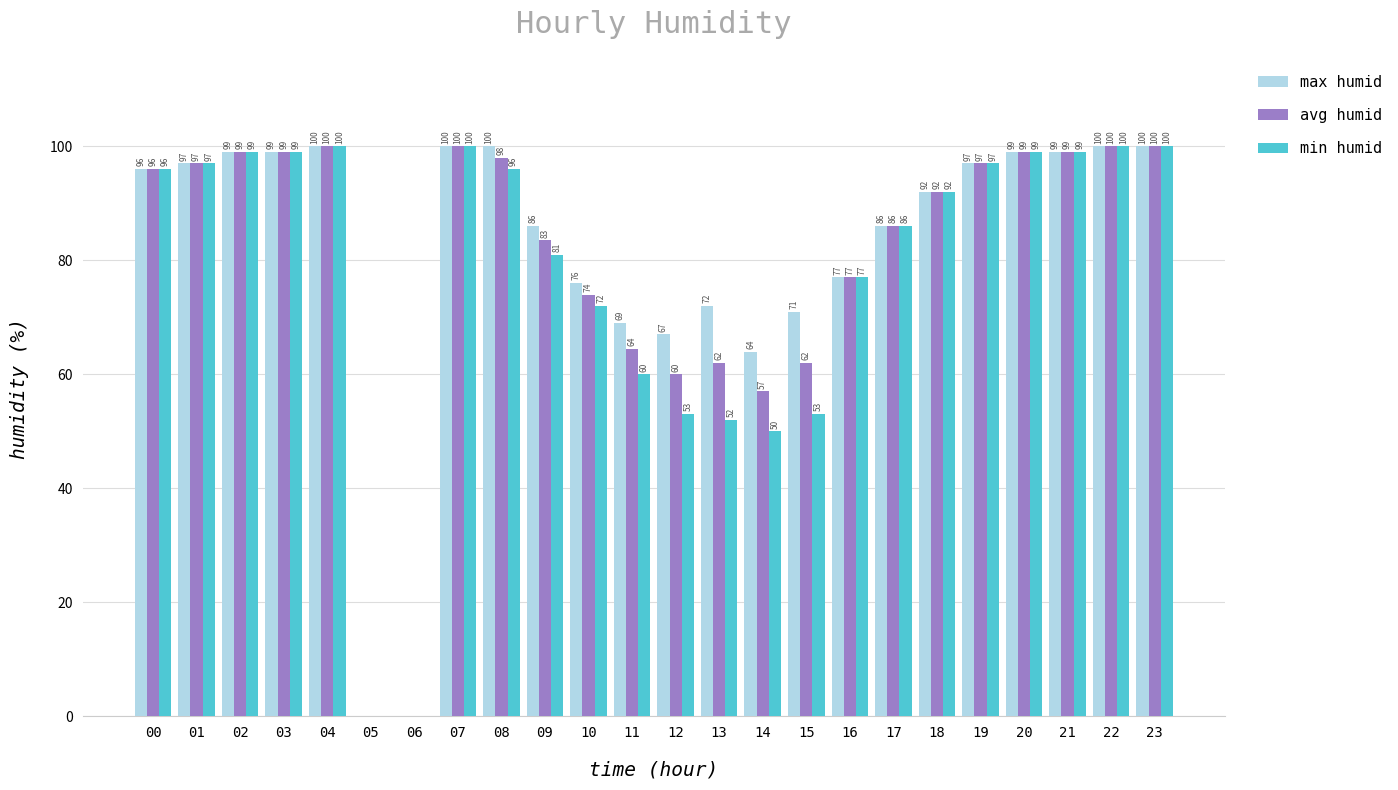

What is the greatest value displayed?

100.0